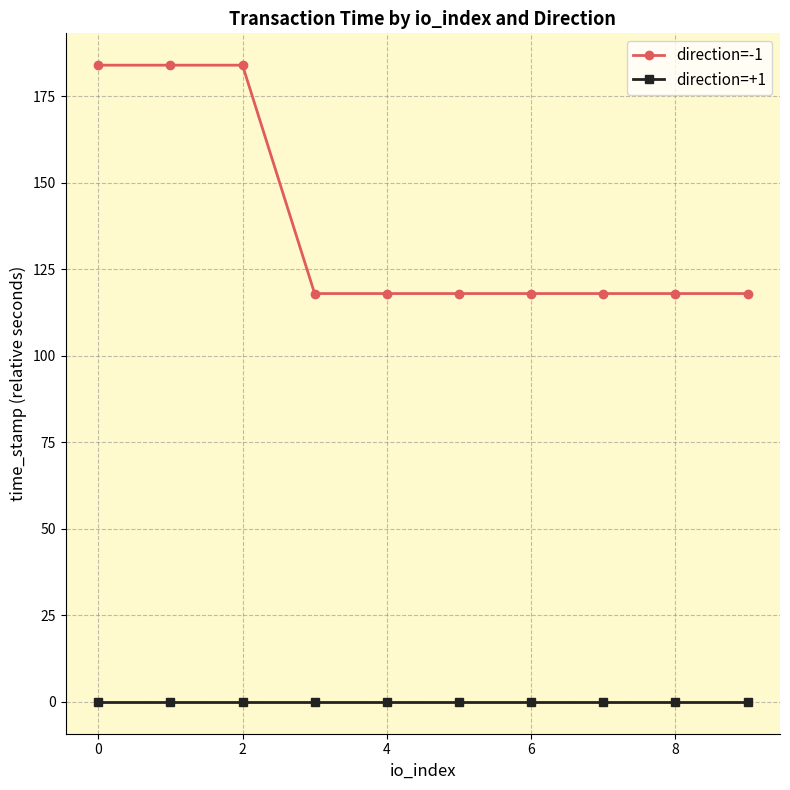

True or false: direction=-1 and direction=+1 intersect in this chart.

False